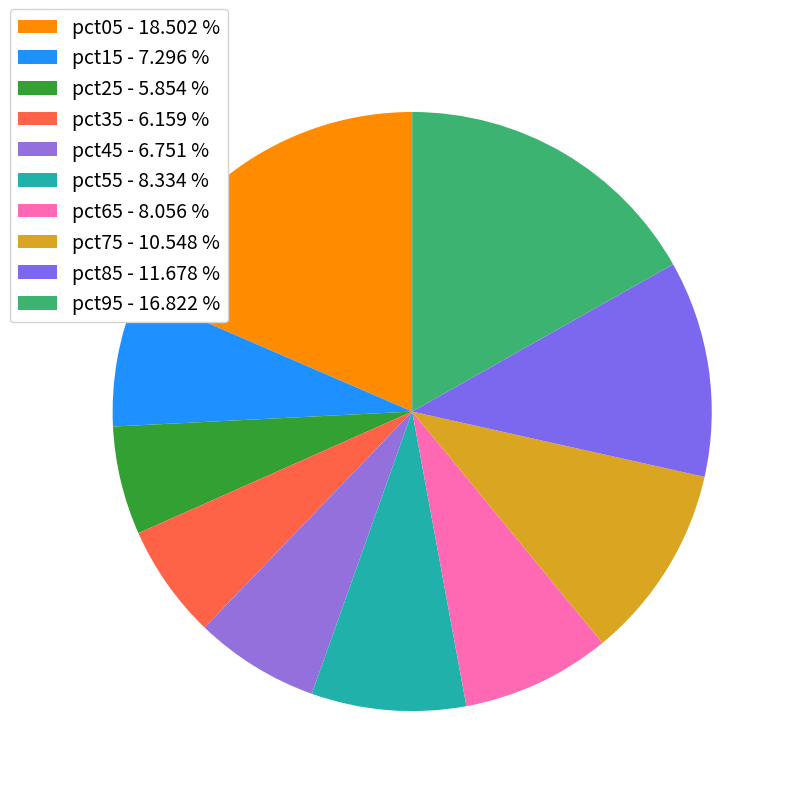

Count the number of slices in the pie.

10